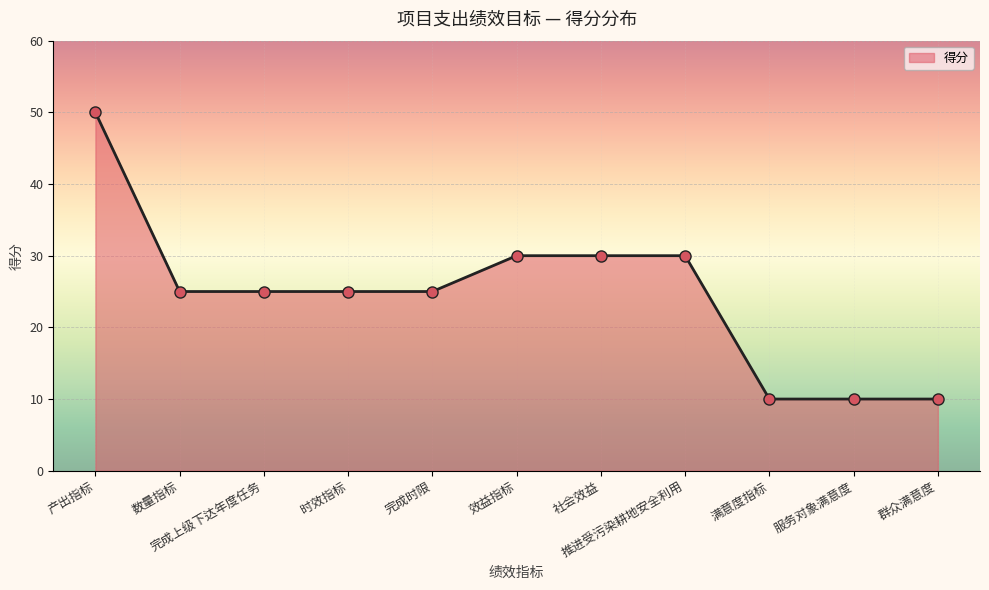

What is the change in value from 完成上级下达年度任务 to 推进受污染耕地安全利用?

+5